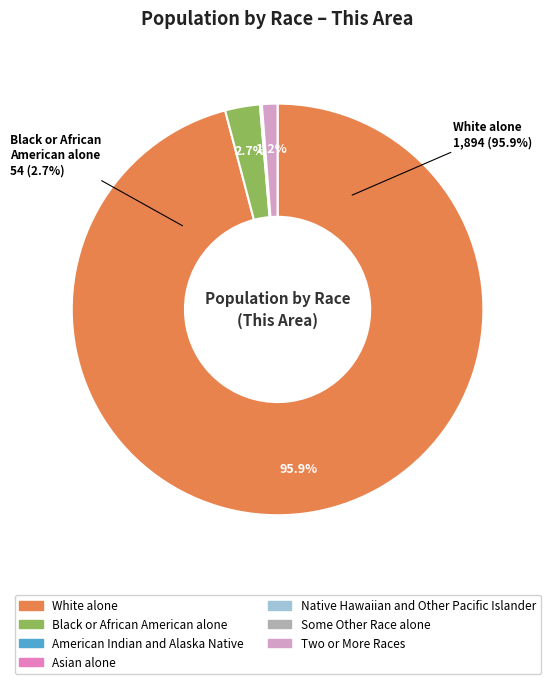

Which has a higher value, Black or African American alone or Two or More Races?

Black or African American alone